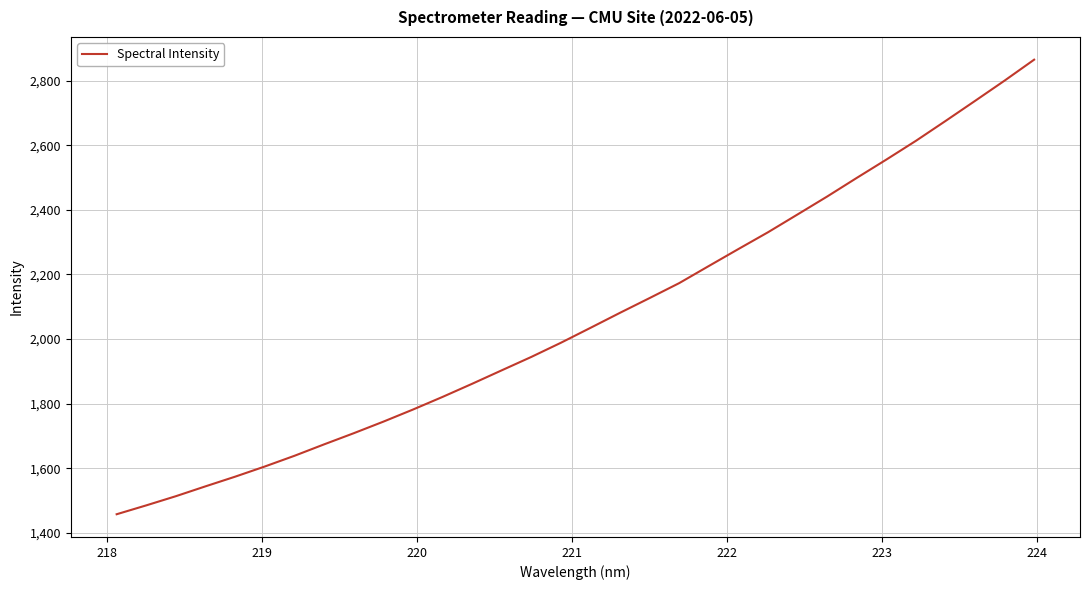

What is the minimum value shown in the chart?

1457.8